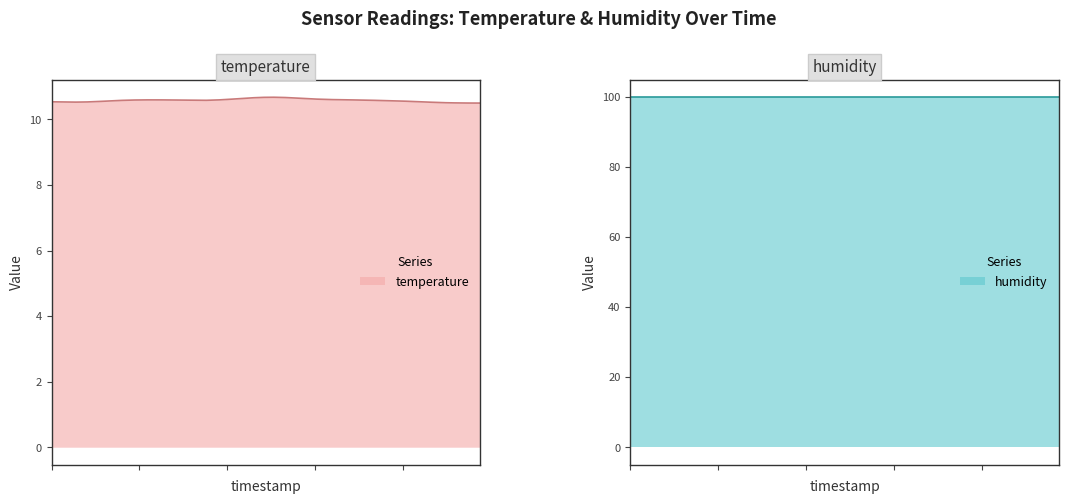

Reading left to right, extract all data points from this chart.

temperature: 10.6	10.5	10.5	10.5	10.5	10.6	10.6	10.6	10.6	10.6	10.6	10.6	10.6	10.6	10.5	10.6	10.6	10.6	10.7	10.7	10.7	10.7	10.7	10.6	10.6	10.6	10.6	10.6	10.6	10.6	10.6	10.5	10.6	10.6	10.5	10.5	10.5	10.5	10.5	10.5
humidity: 99.9	99.9	99.9	99.9	99.9	99.9	99.9	99.9	99.9	99.9	99.9	99.9	99.9	99.9	99.9	99.9	99.9	99.9	99.9	99.9	99.9	99.9	99.9	99.9	99.9	99.9	99.9	99.9	99.9	99.9	99.9	99.9	99.9	99.9	99.9	99.9	99.9	99.9	99.9	99.9